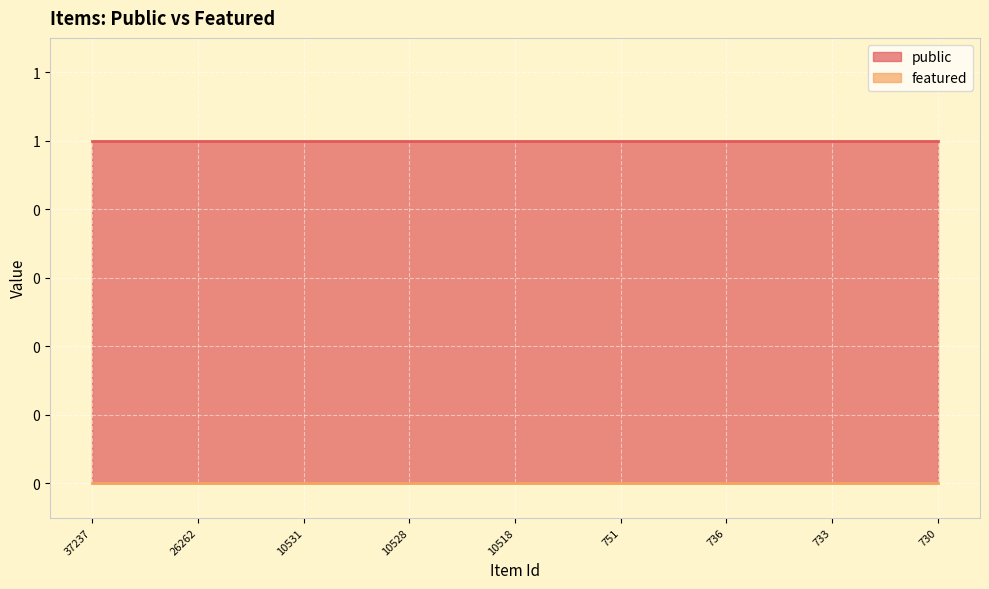

Where is public nearest to the value 1?

37237